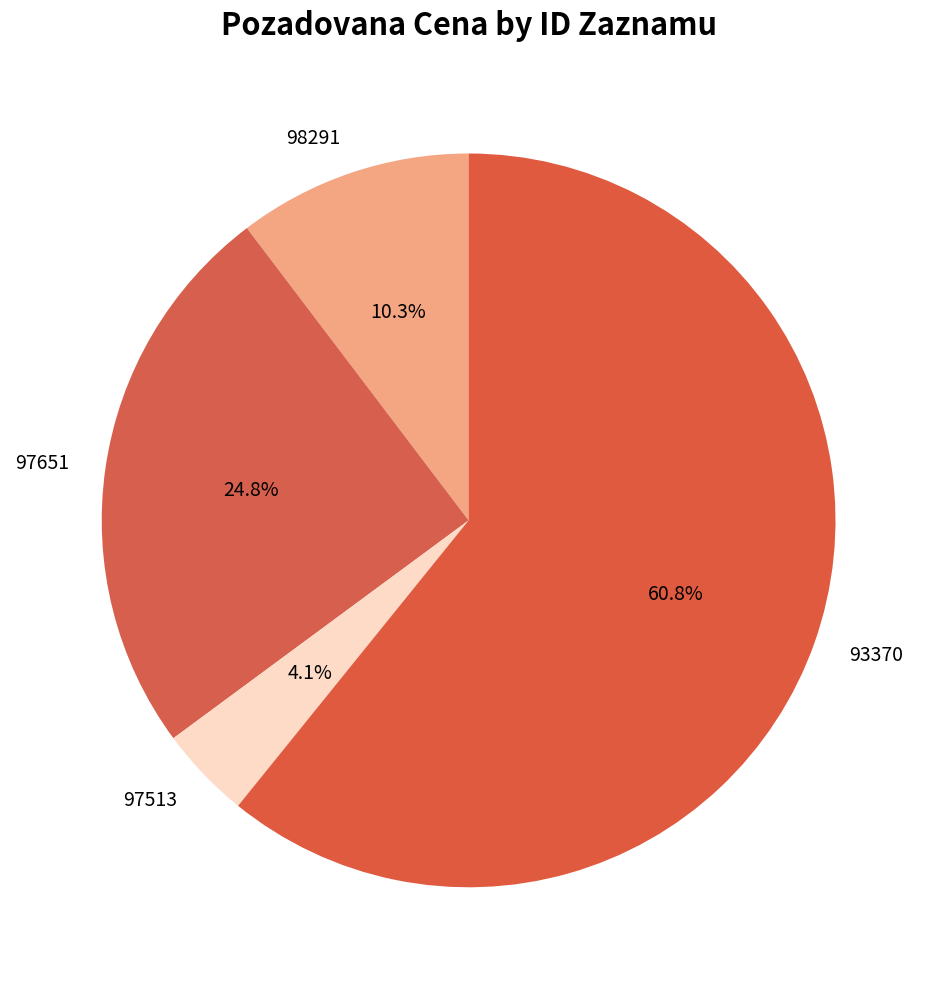

Rank the categories by value from lowest to highest.

97513, 98291, 97651, 93370